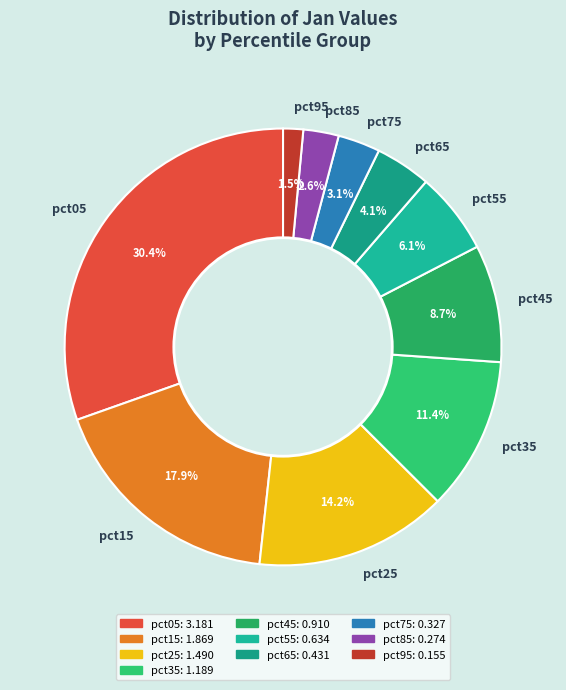

Rank the categories by value from highest to lowest.

pct05, pct15, pct25, pct35, pct45, pct55, pct65, pct75, pct85, pct95